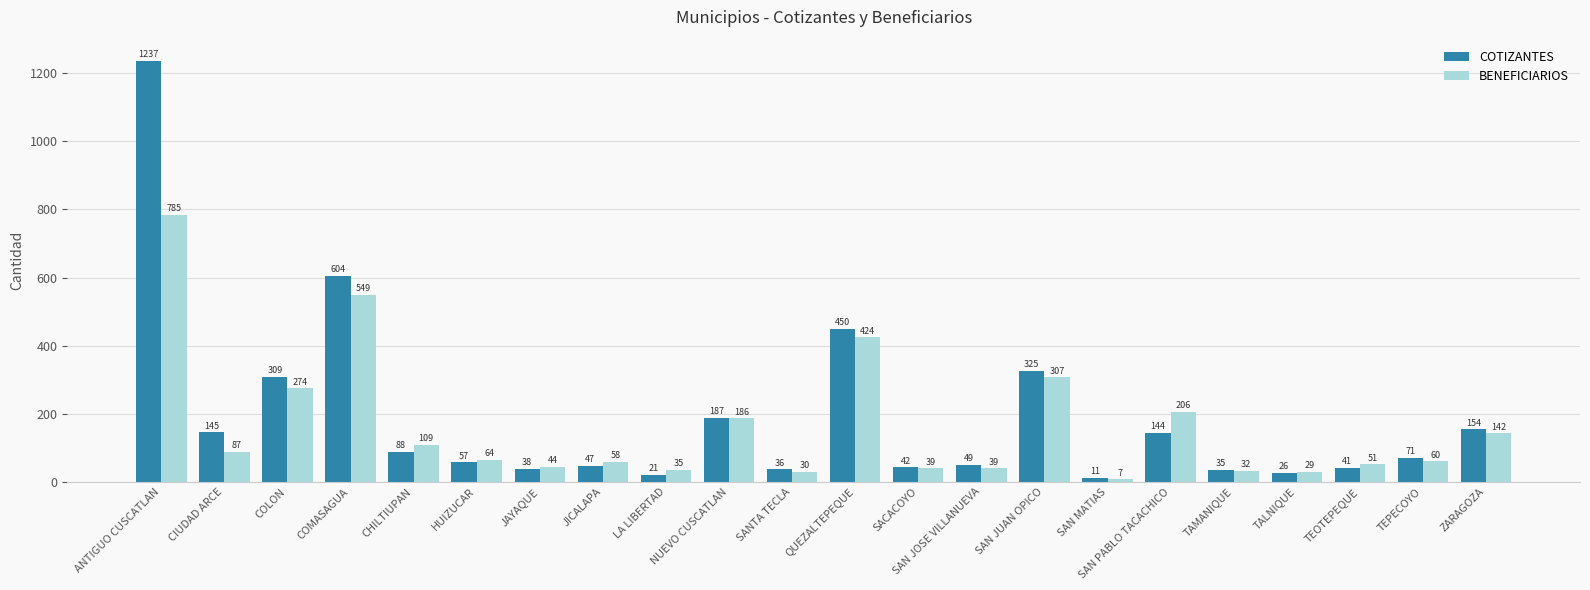

At which label is COTIZANTES closest to 624?

COMASAGUA